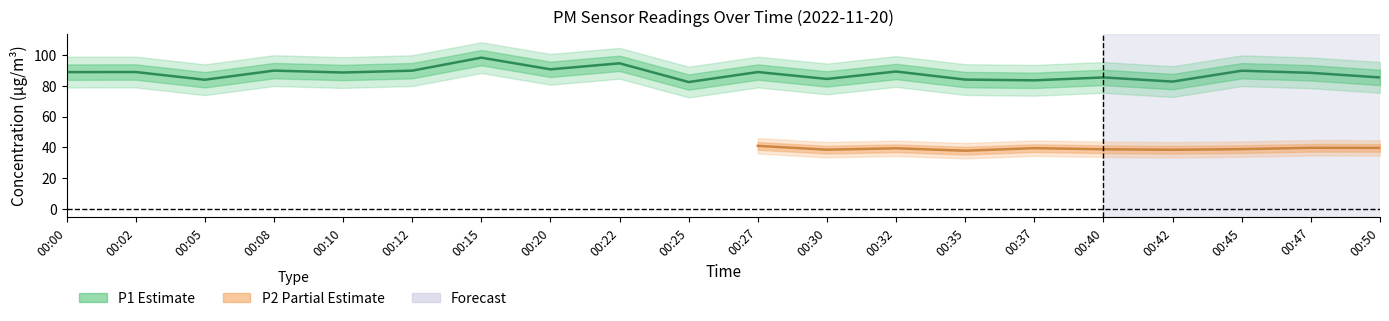

What is the ratio of the value at 00:10 to the value at 00:00?

1.0